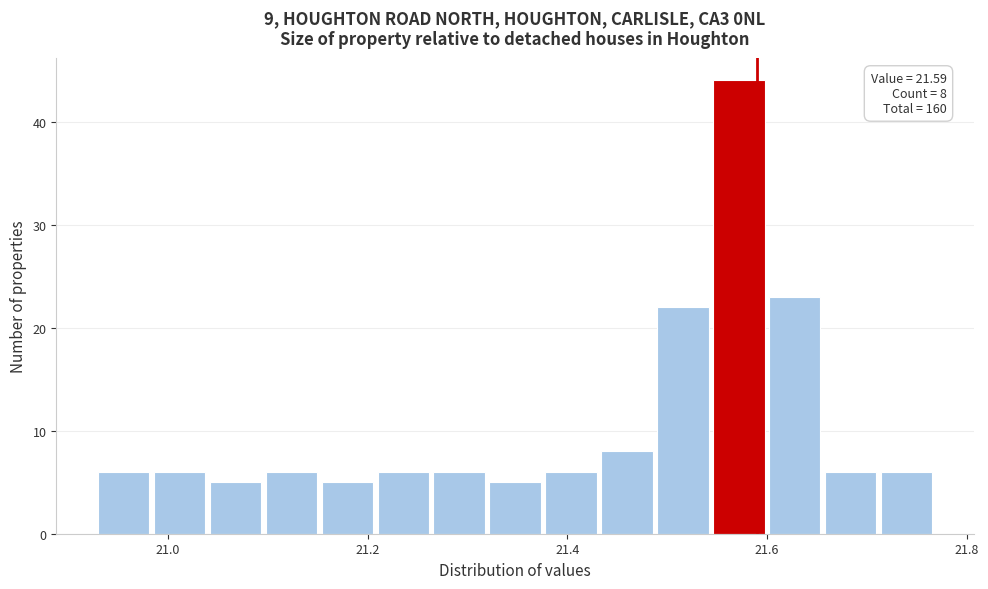

Around what value on the x-axis is the tallest bar? Give the approximate position of its centre, as read against the axis.

21.58